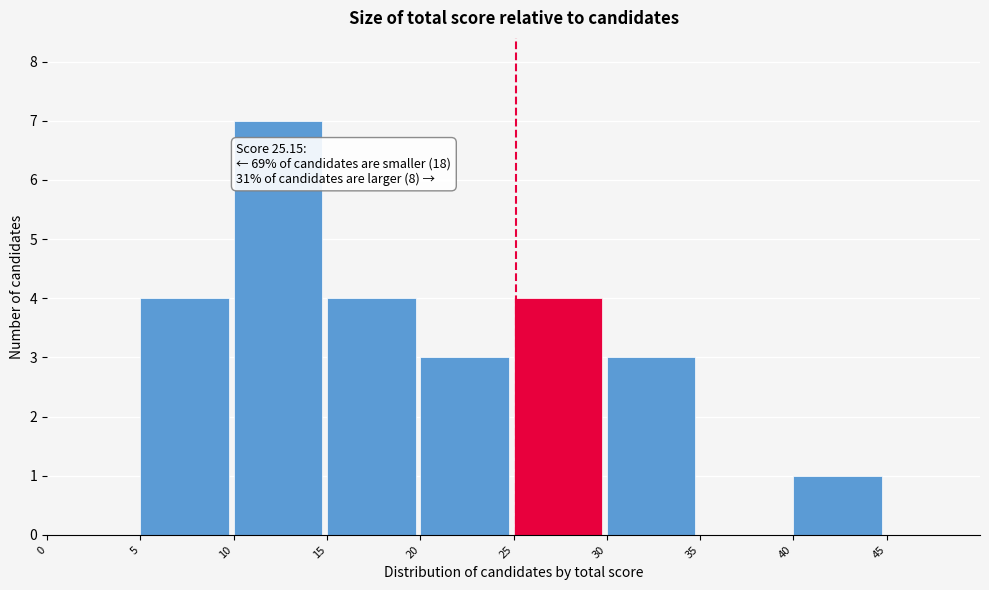

Over which range of the x-axis is the bar tallest?

10 to 15